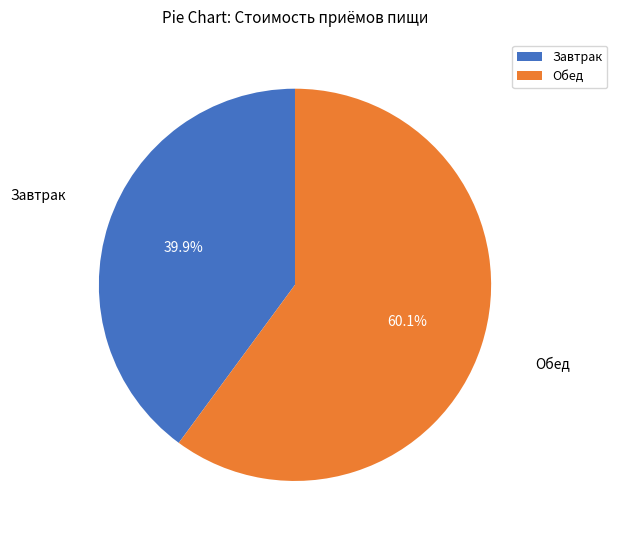

What is the majority slice?

Обед